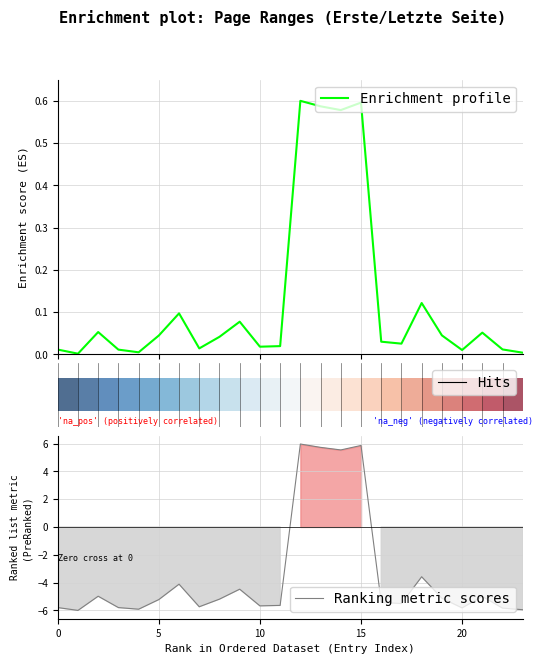

Which series has the widest spread of values?

Ranking metric scores